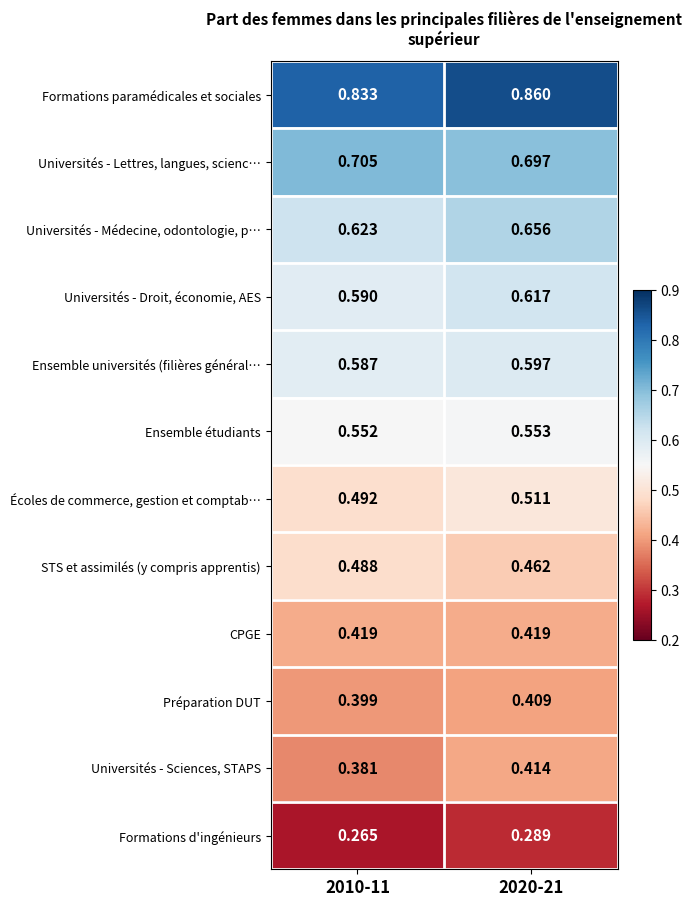

At 2010-11, list the series in order from largest to smallest.

Formations paramédicales et sociales, Universités - Lettres, langues, scienc…, Universités - Médecine, odontologie, p…, Universités - Droit, économie, AES, Ensemble universités (filières général…, Ensemble étudiants, Écoles de commerce, gestion et comptab…, STS et assimilés (y compris apprentis), CPGE, Préparation DUT, Universités - Sciences, STAPS, Formations d'ingénieurs